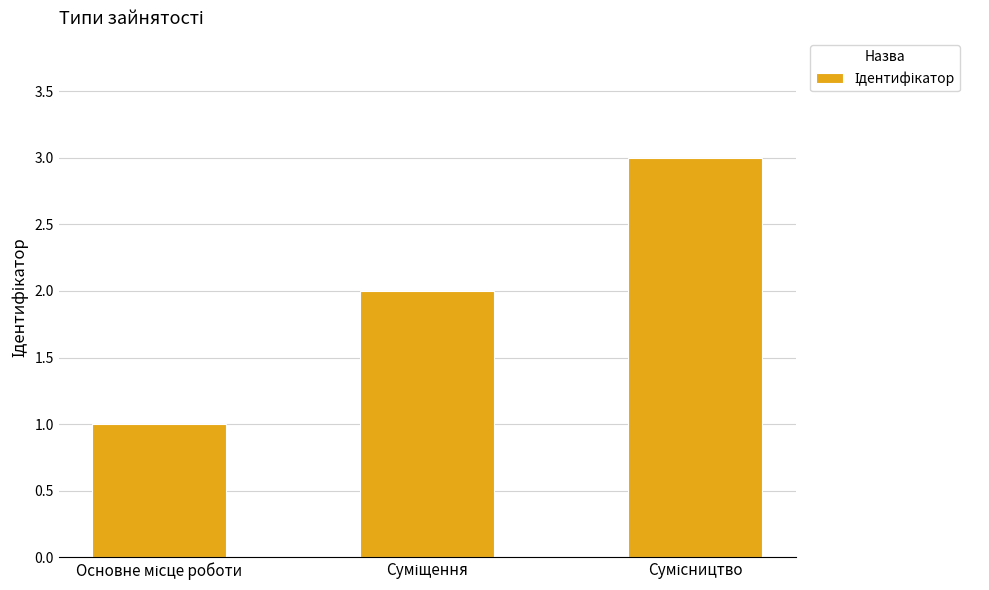

What is the greatest value displayed?

3